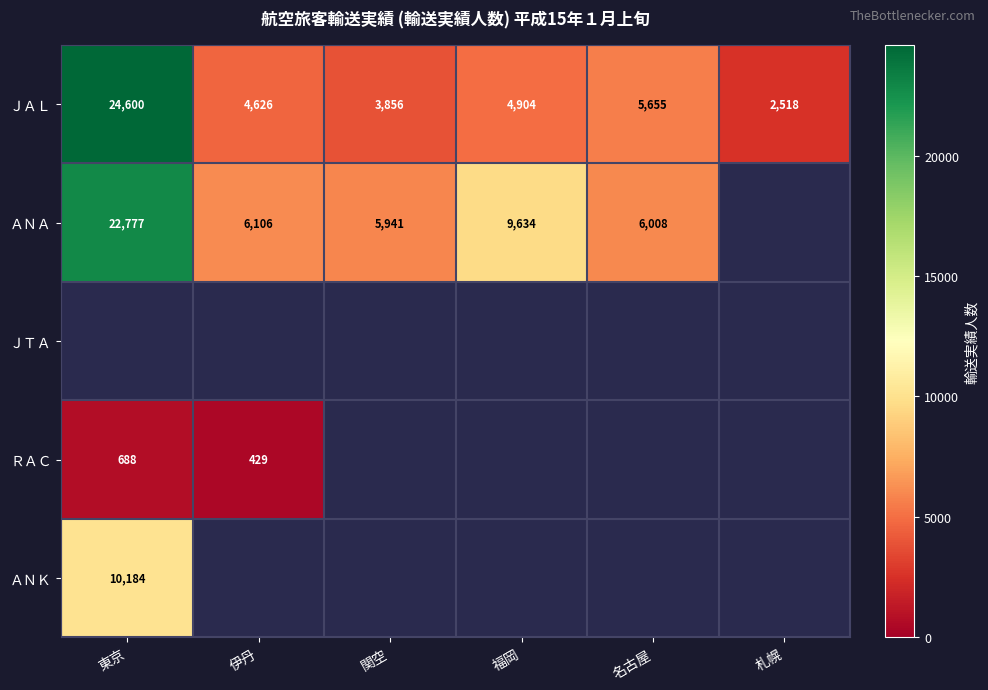

What is the lowest value of the ＪＡＬ series?

2518